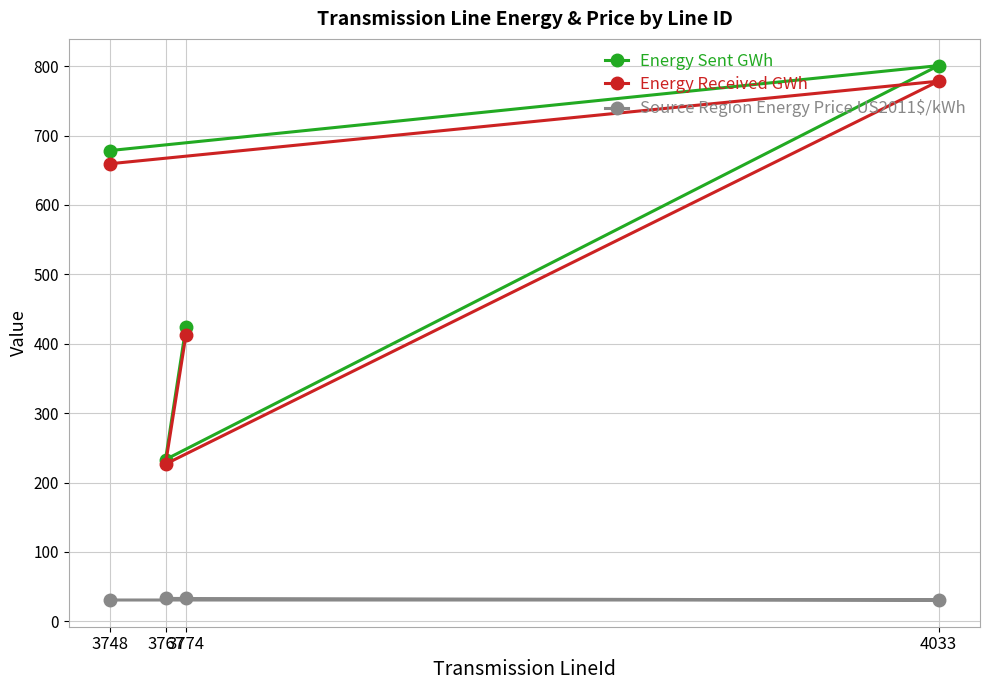

Which series has the largest range (max minus min)?

Energy Sent GWh